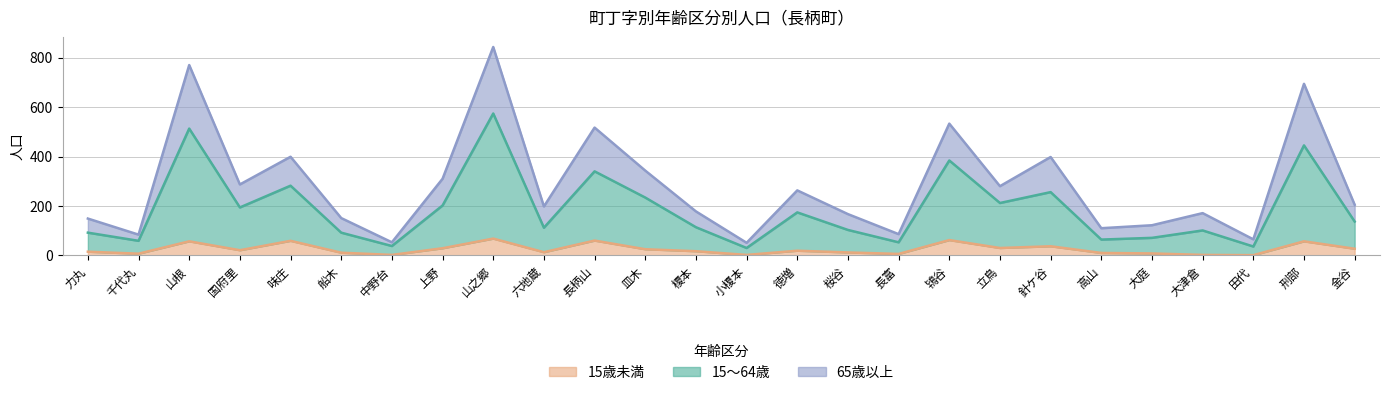

Which label corresponds to the largest value in the chart?

山之郷